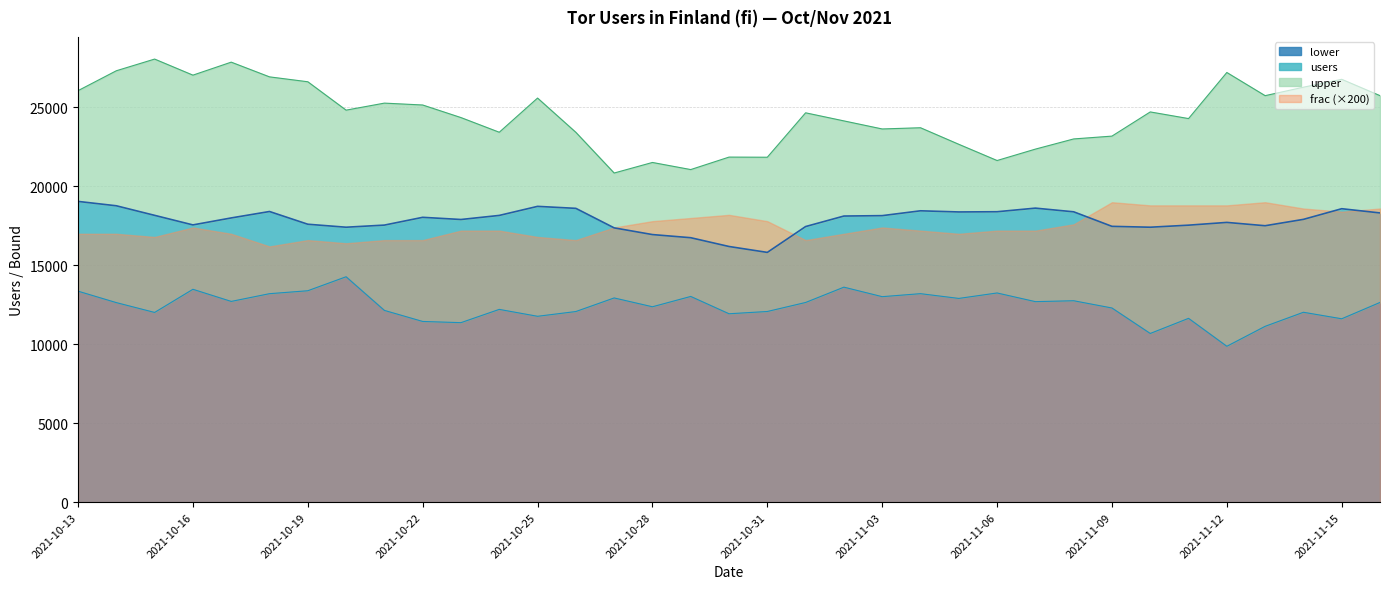

At how many categories does at least one series exceed 19963?

35